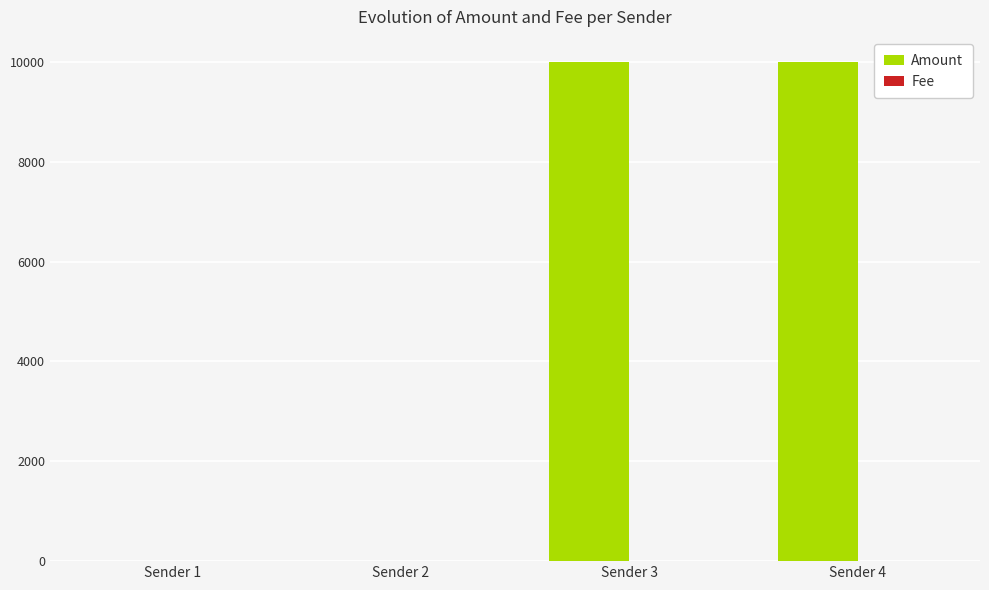

Count the number of data series in this chart.

2